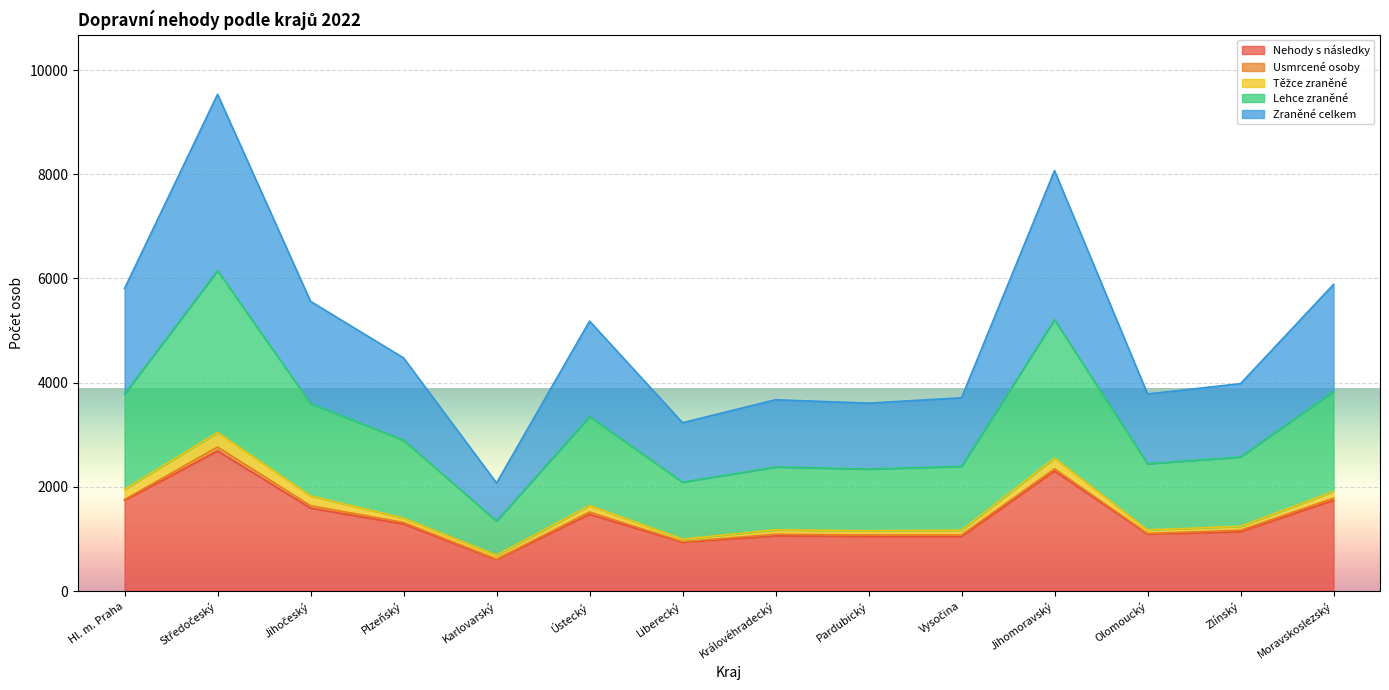

How many interior local peaks does the Nehody s následky series have?

4